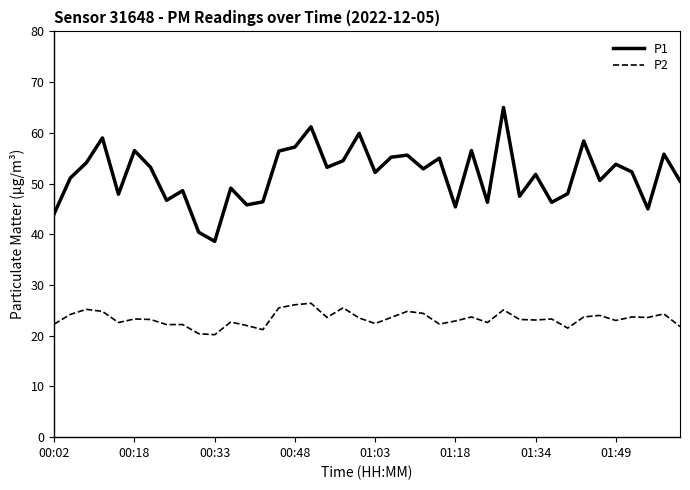

True or false: P1 and P2 cross at least once.

False